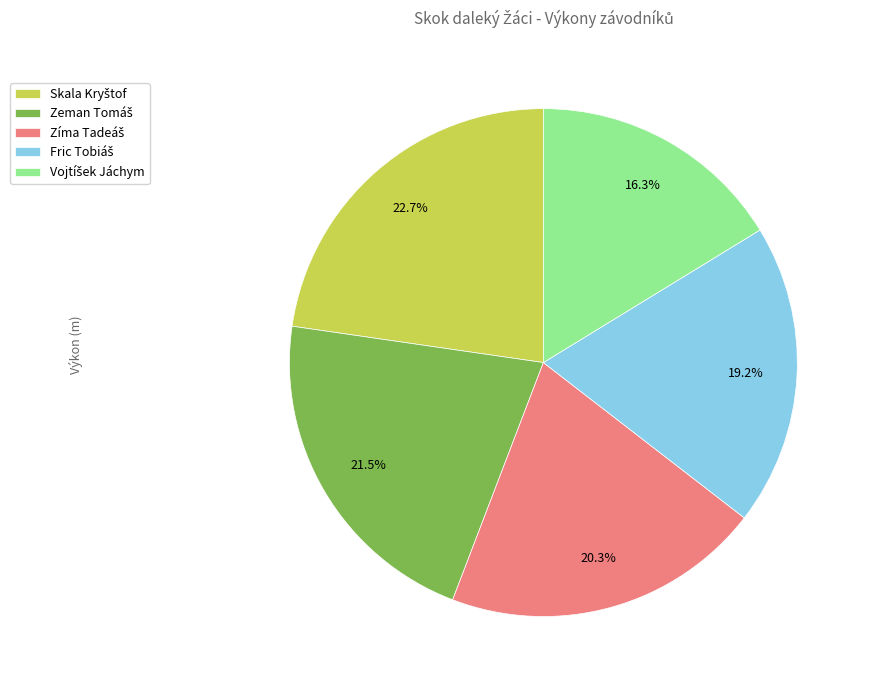

To the nearest percent, what is the average slice percentage?

20%